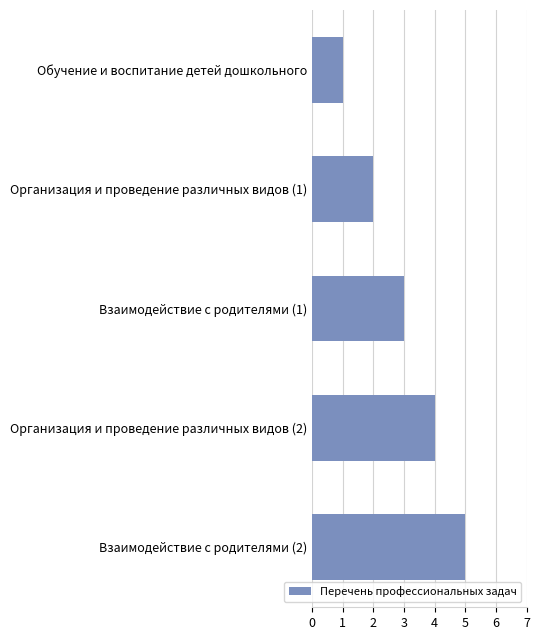

True or false: the data shows 5 at Организация и проведение различных видов (2).

False